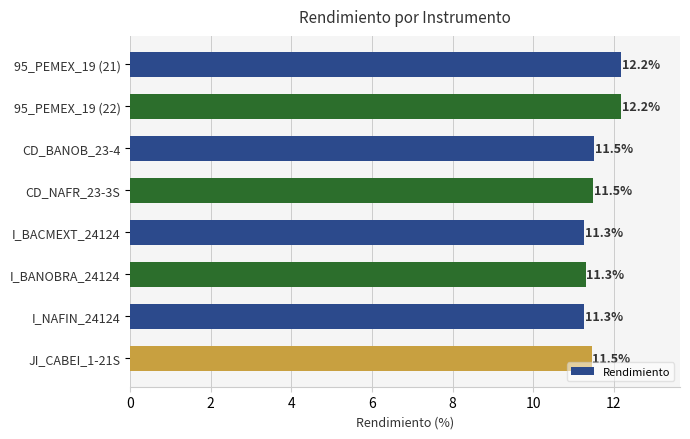

Reading top to bottom, what are all the values shown in this chart?

95_PEMEX_19 (21)=12.2	95_PEMEX_19 (22)=12.2	CD_BANOB_23-4=11.5	CD_NAFR_23-3S=11.5	I_BACMEXT_24124=11.3	I_BANOBRA_24124=11.3	I_NAFIN_24124=11.3	JI_CABEI_1-21S=11.5